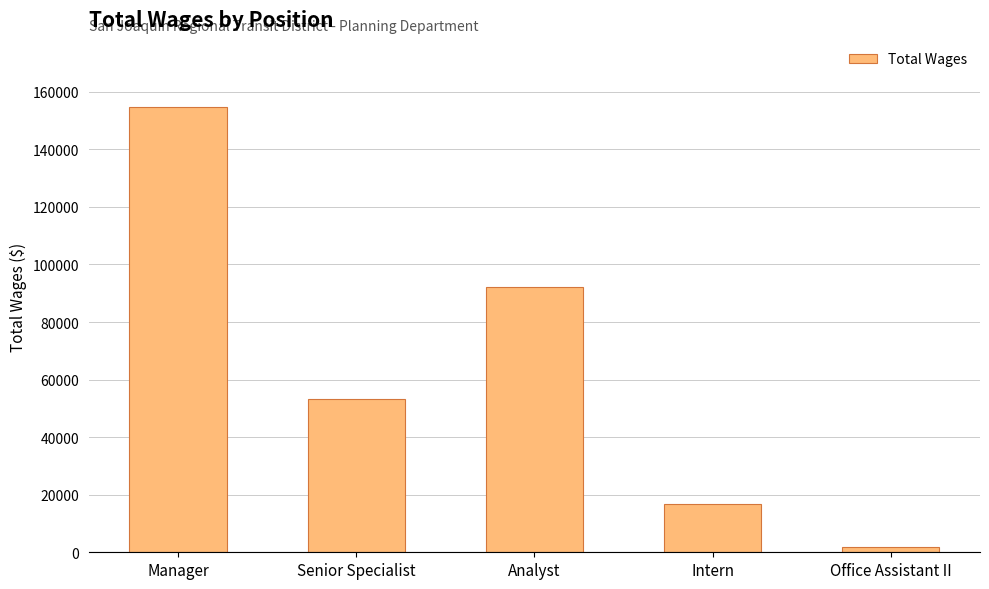

Between Manager and Analyst, which is larger?

Manager